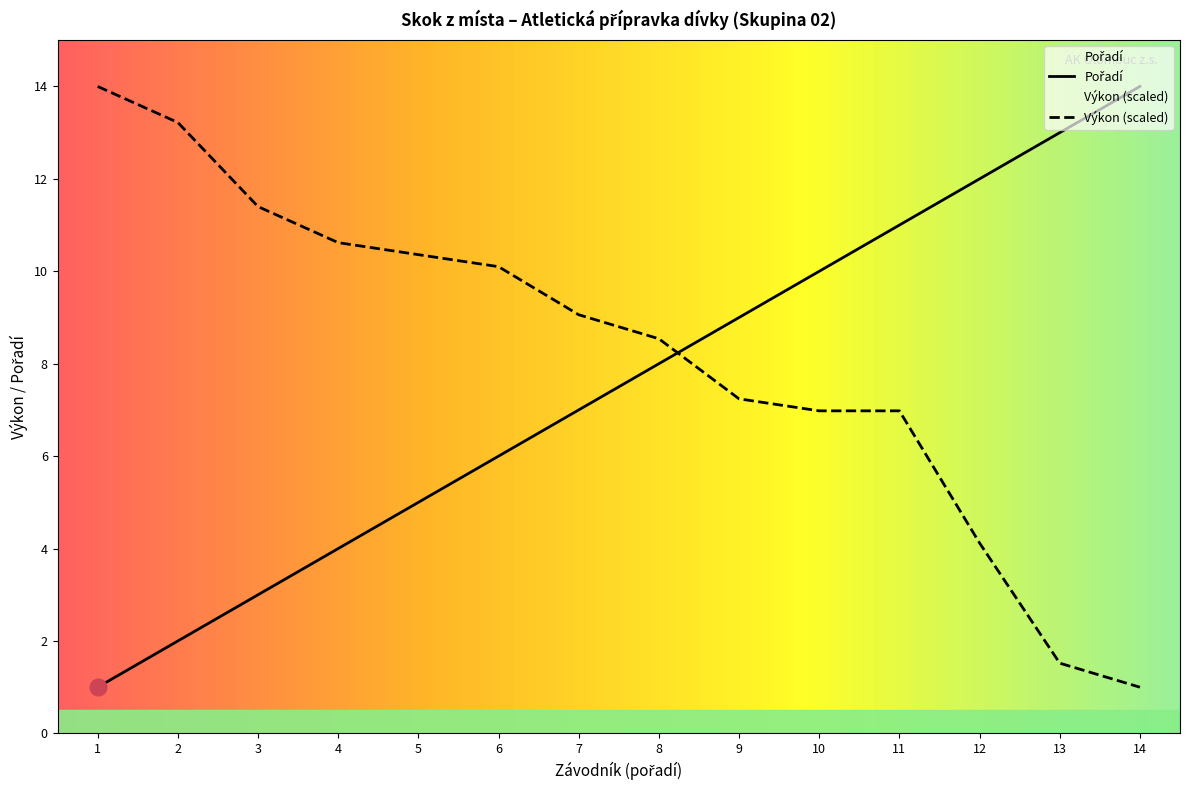

What is the difference between the maximum and minimum values in the Výkon series?

13.0